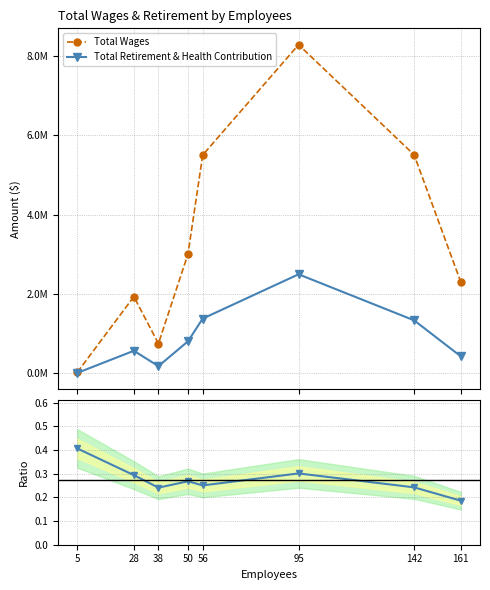

List the series in order of their peak value, highest first.

Total Wages, Total Retirement & Health Contribution, Ratio (Retirement/Wages)